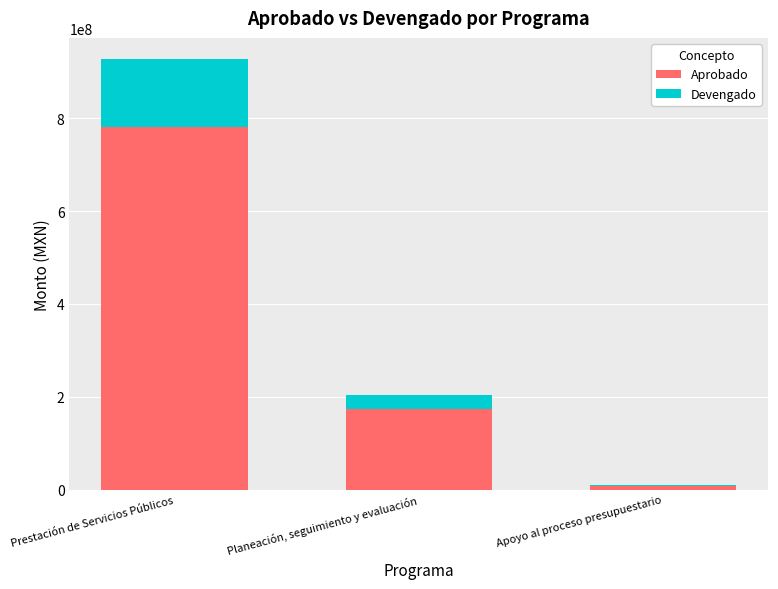

At which category is the sum across all series the highest?

Prestación de Servicios Públicos